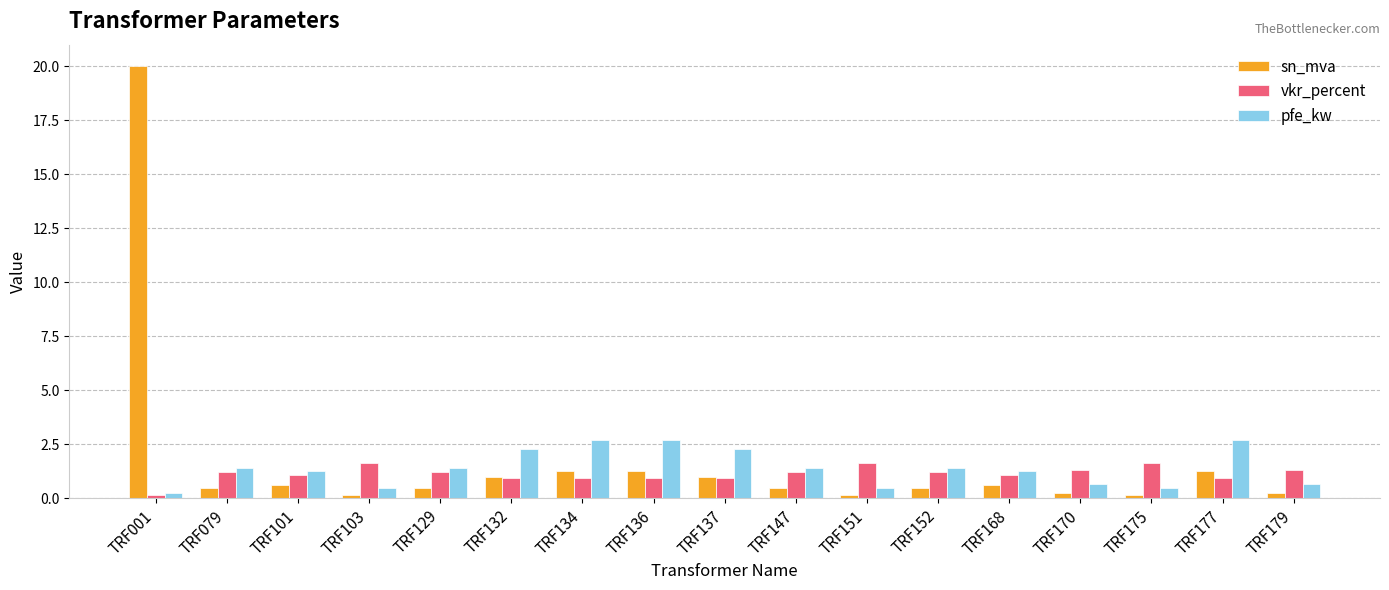

What are all the series names shown in the legend?

sn_mva, vkr_percent, pfe_kw